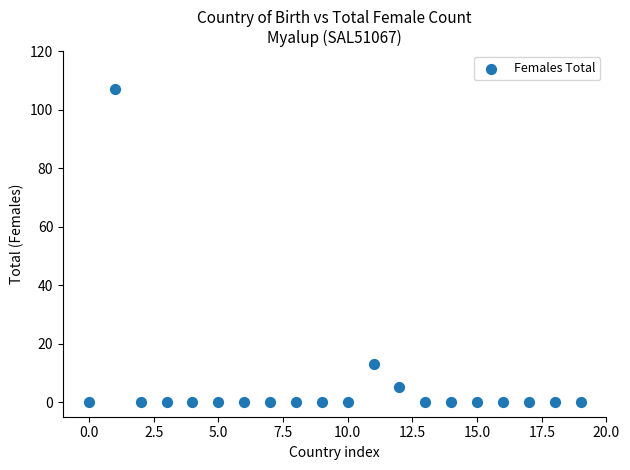

What is the range of Y values (max minus min)?

107